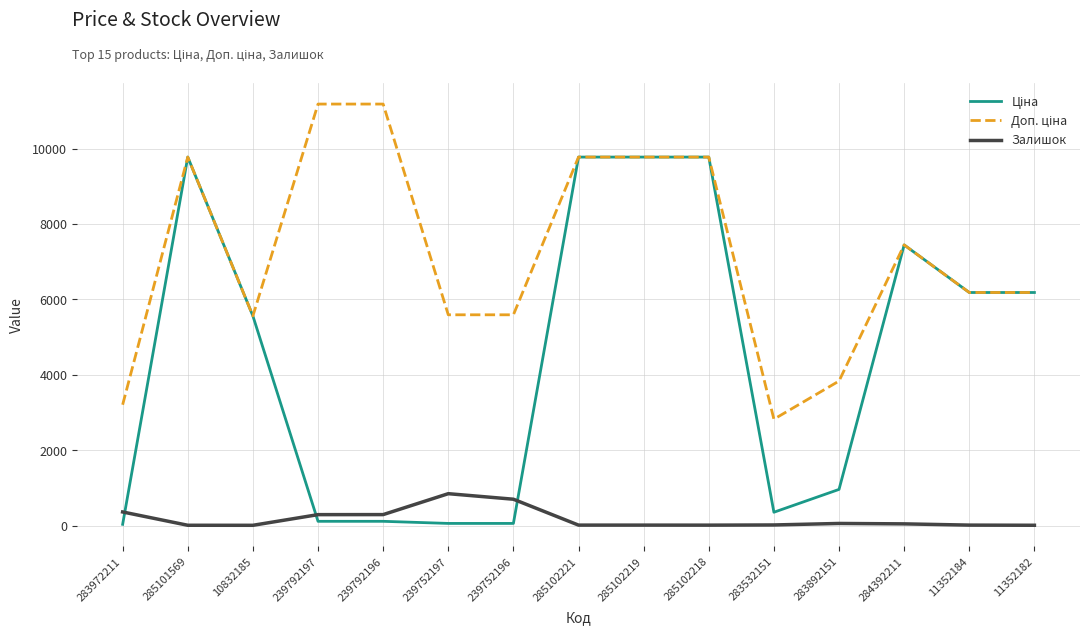

The value of Залишок at 239792196 is 290.0. True or false?

True